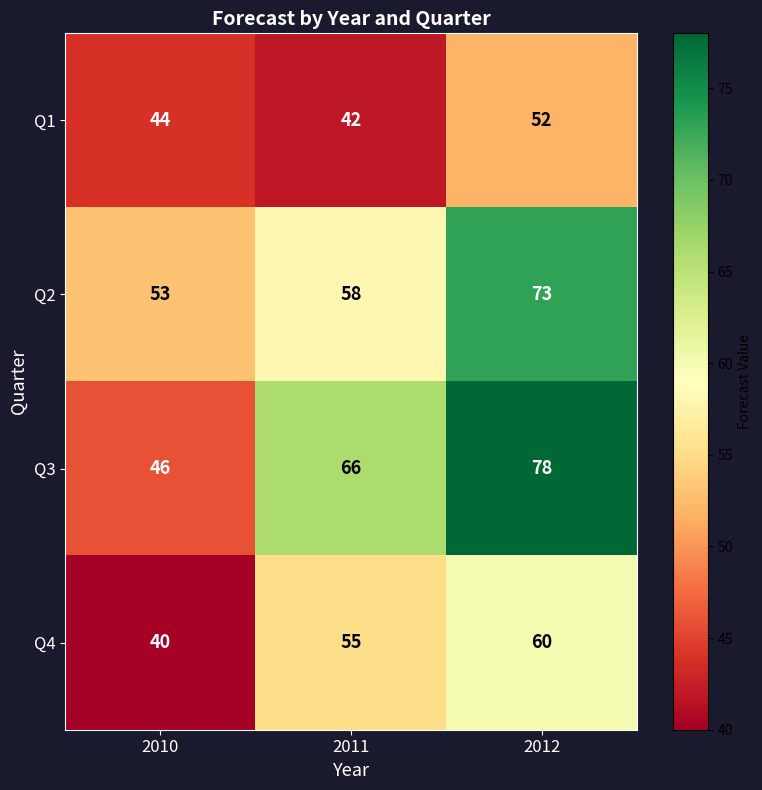

What is the smallest value displayed?

40